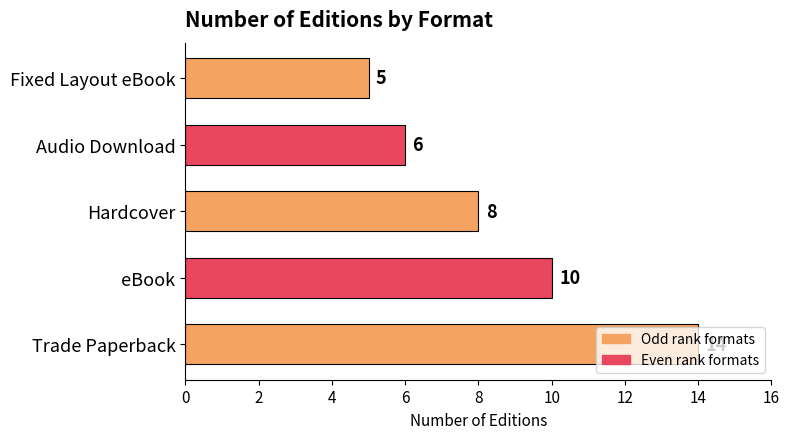

Is it true that the value at Hardcover is 8?

True